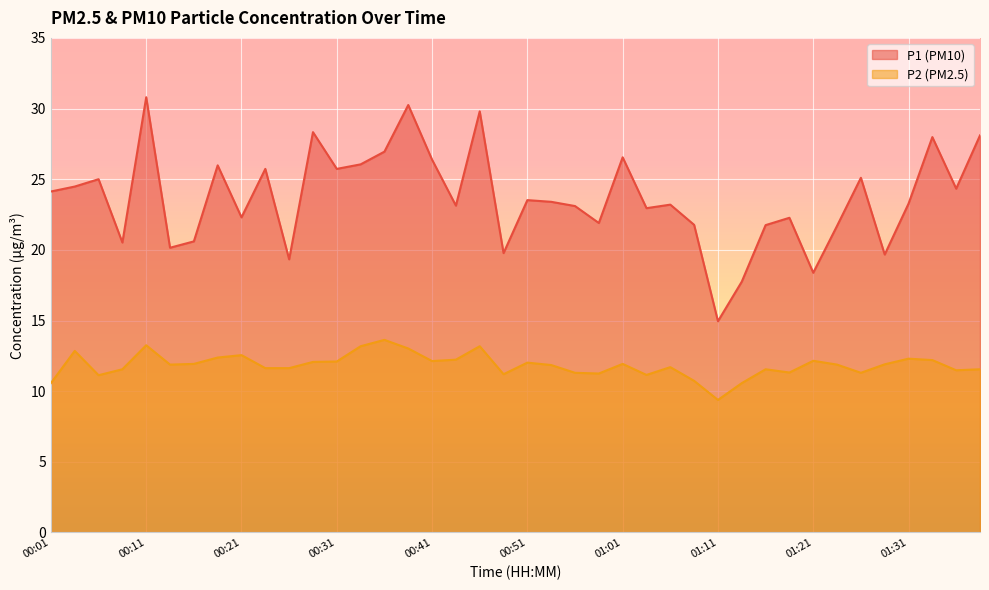

Between 00:43 and 00:06, which is larger?

00:06